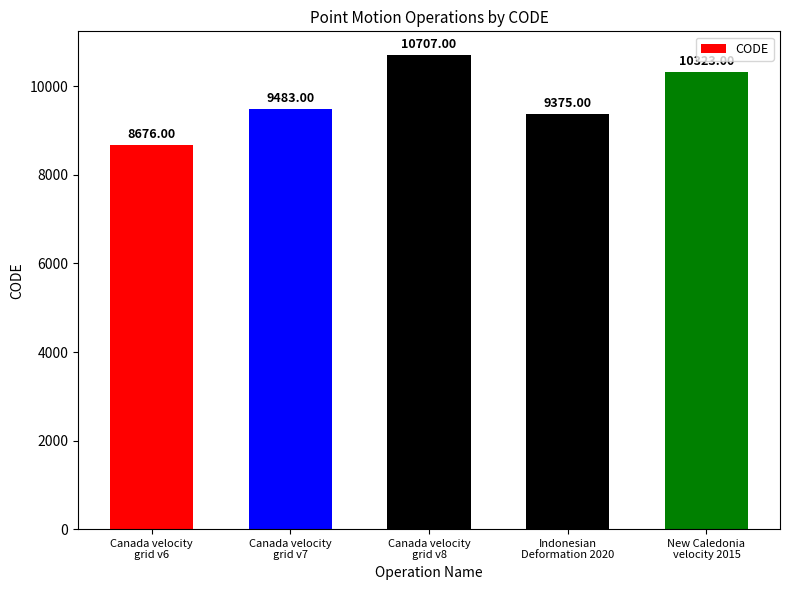

Reading left to right, transcribe all the data shown in this chart.

8676	9483	10707	9375	10323